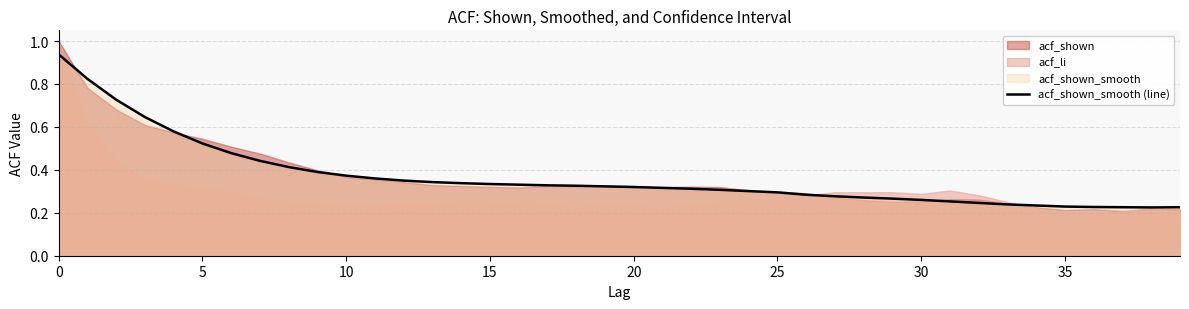

The value at 30 is 0.3. True or false?

False